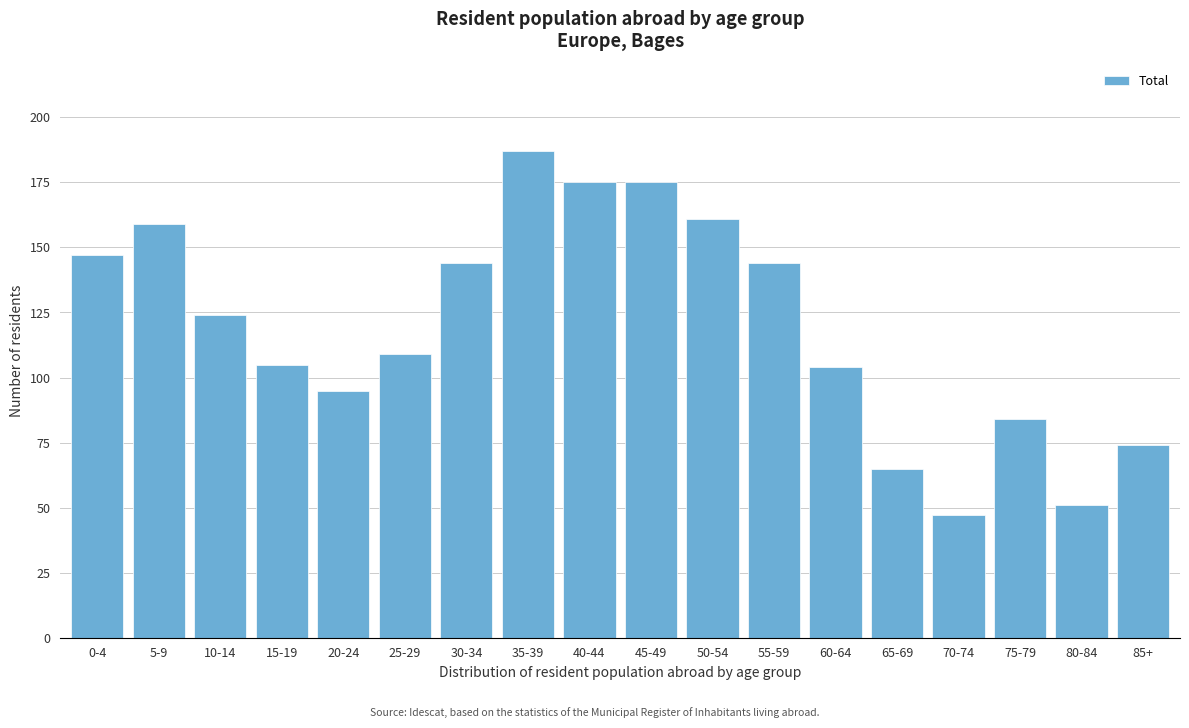

Reading left to right, transcribe all the data shown in this chart.

0-4=147	5-9=159	10-14=124	15-19=105	20-24=95	25-29=109	30-34=144	35-39=187	40-44=175	45-49=175	50-54=161	55-59=144	60-64=104	65-69=65	70-74=47	75-79=84	80-84=51	85+=74